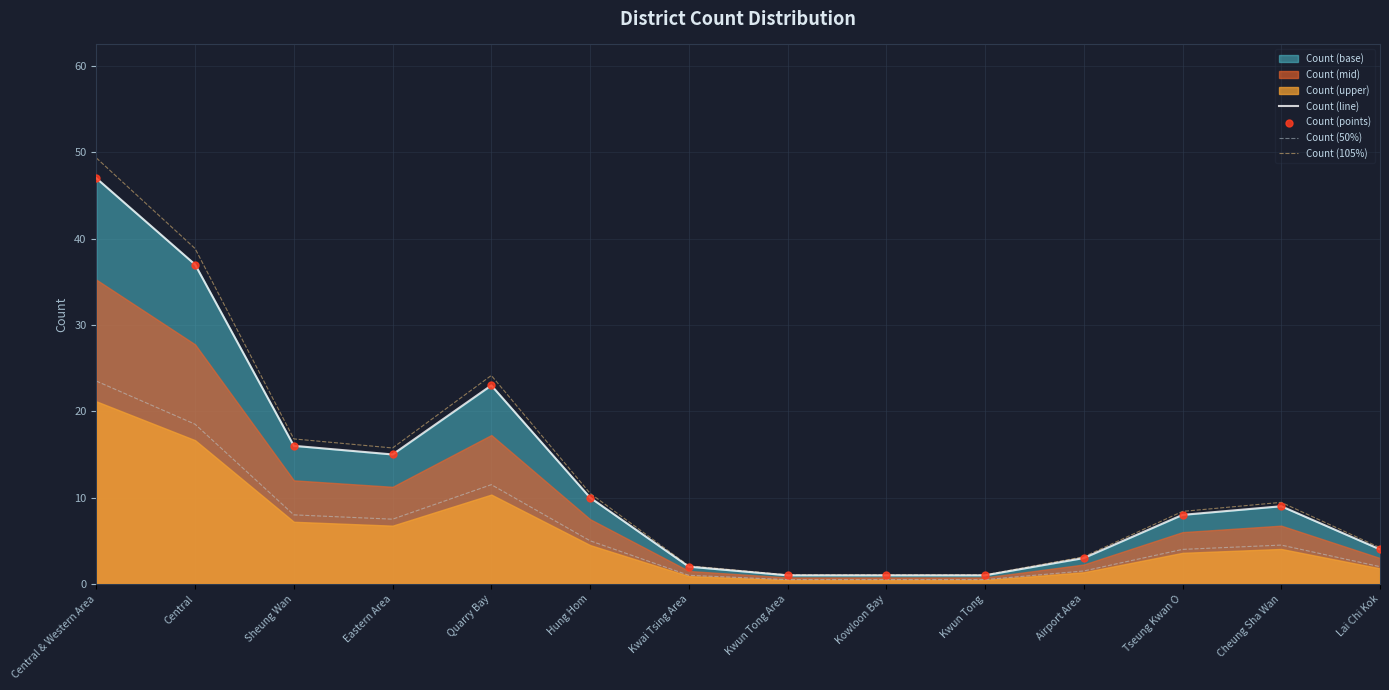

At how many categories does at least one series exceed 19?

3